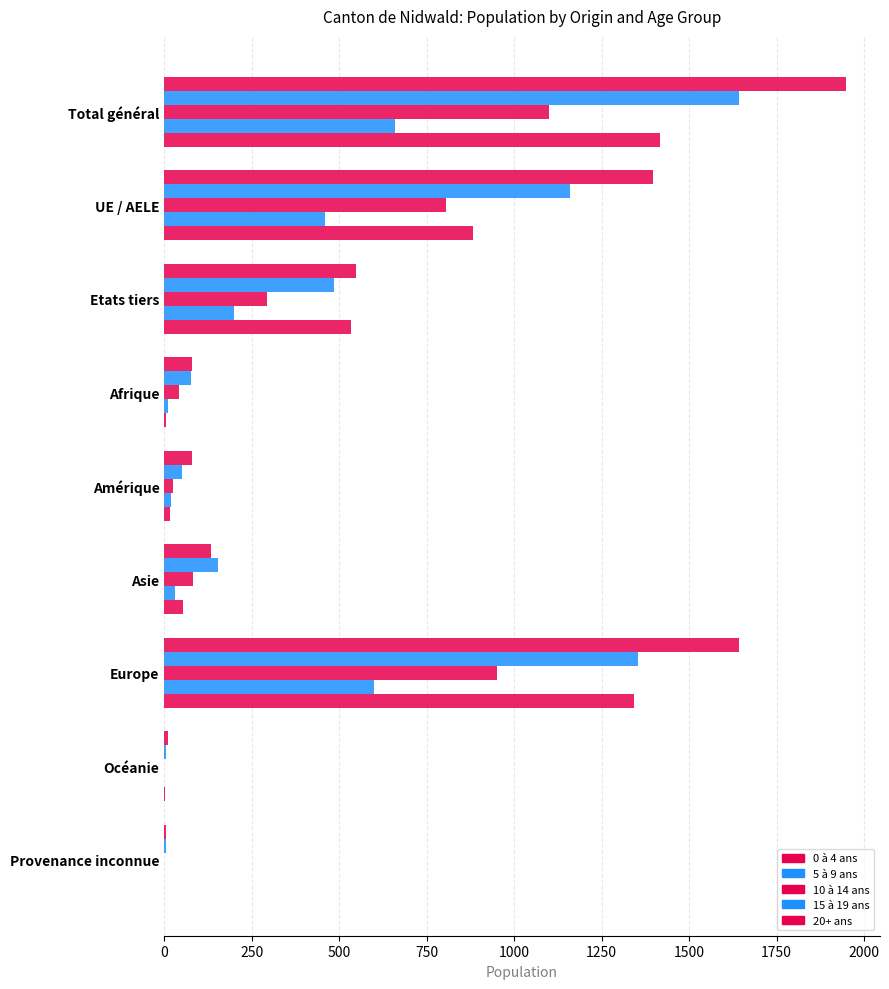

How many categories are shown in the chart?

9